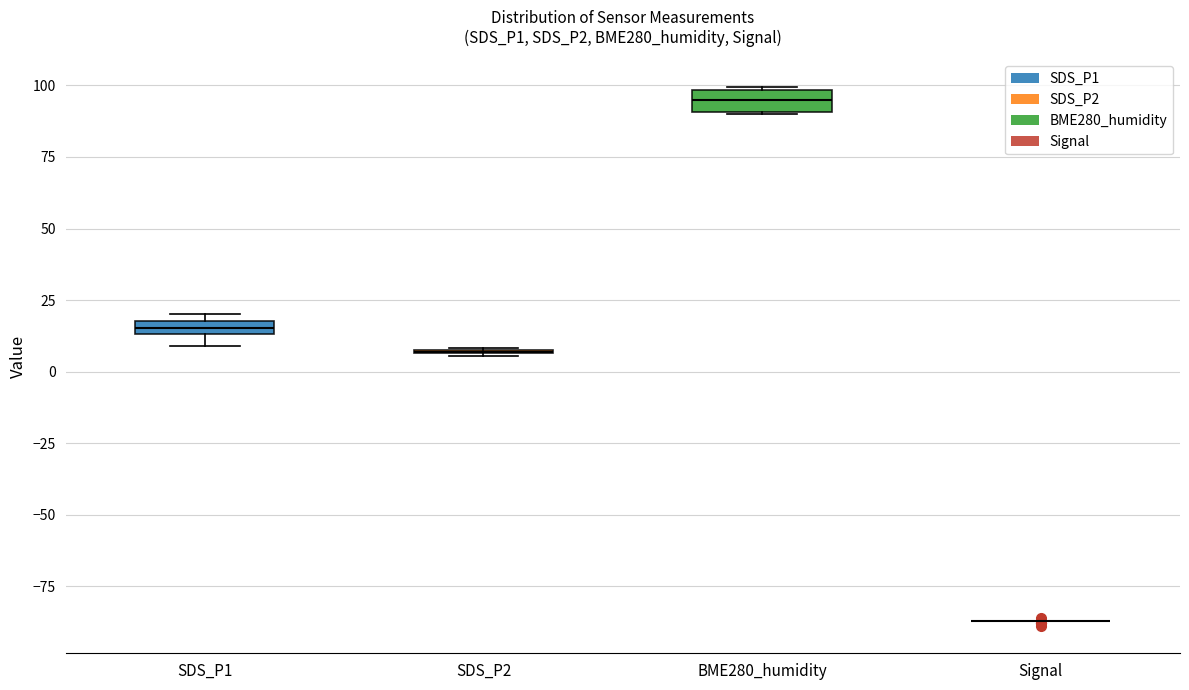

Where is the upper edge of the box for SDS_P1 on the y-axis? The values are not printed on the chart, so give them approximately, as read against the axis.

20